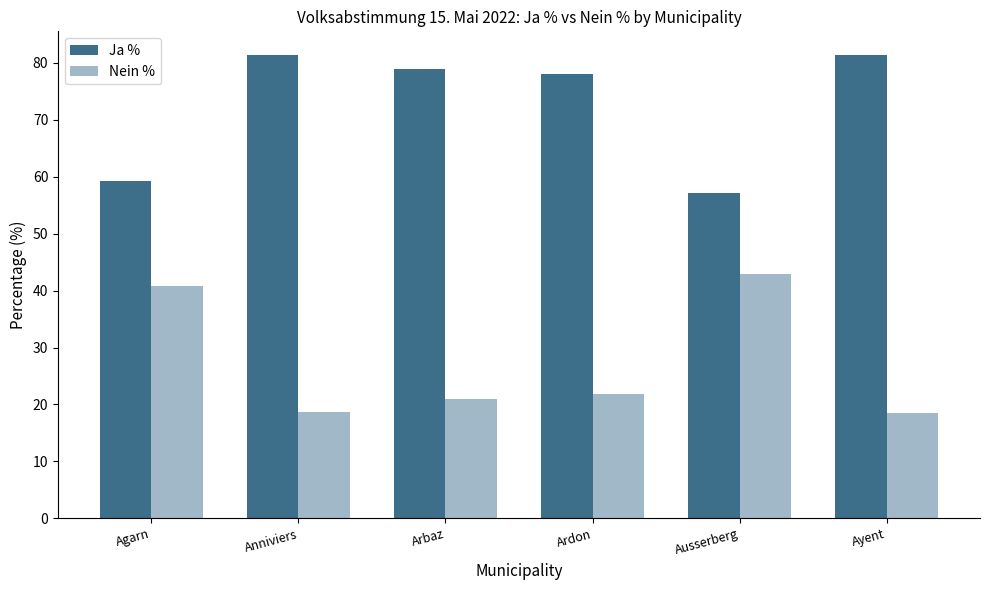

What is the value of the Nein % bar at the 5th from the left?

42.9